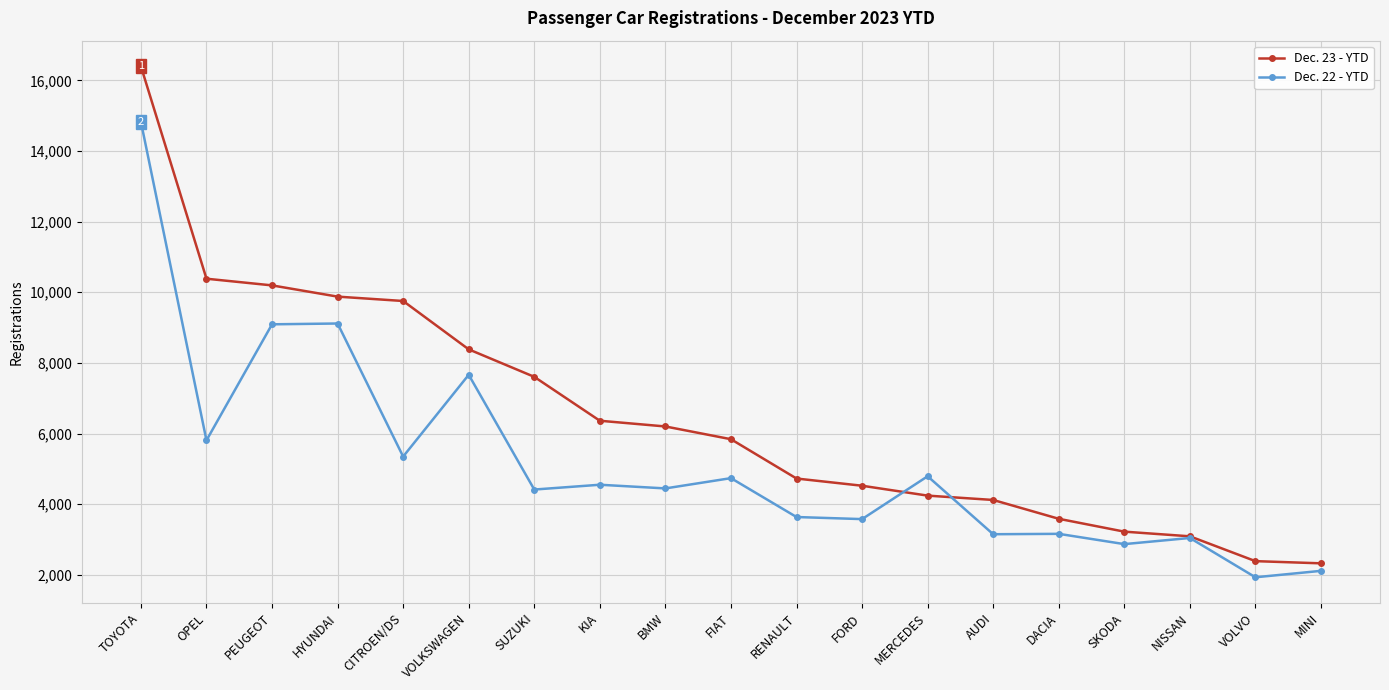

What is the label of the 16th point from the right?

HYUNDAI